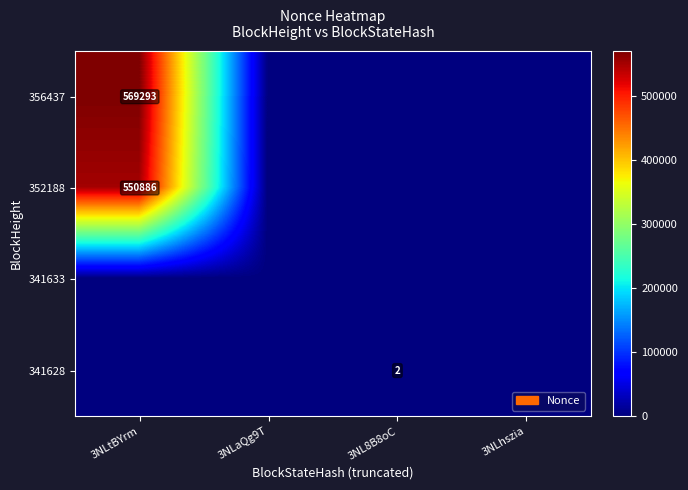

At which label does 356437 reach its peak?

3NLtBYrm